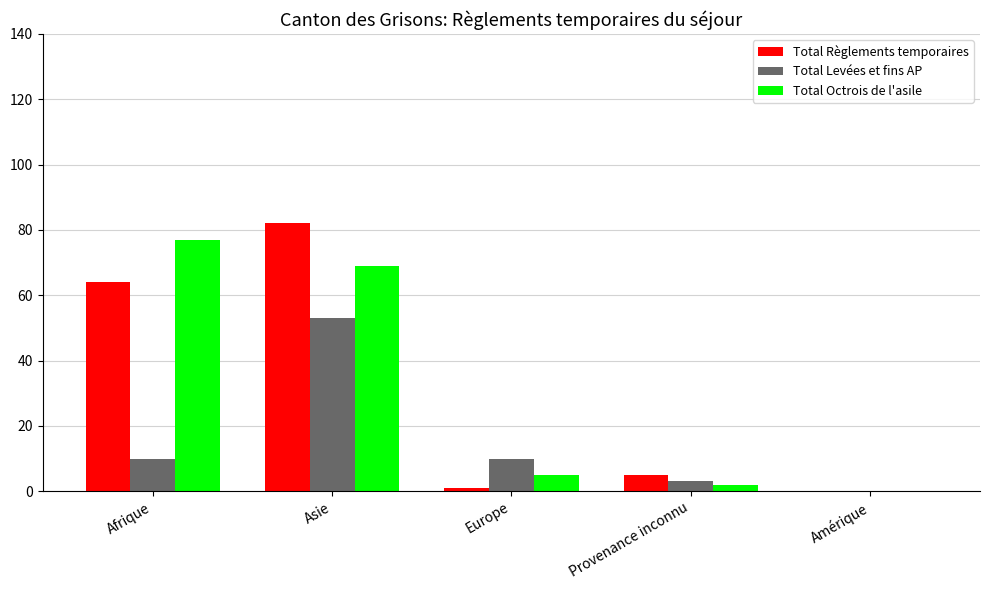

How many distinct data groups are displayed?

3